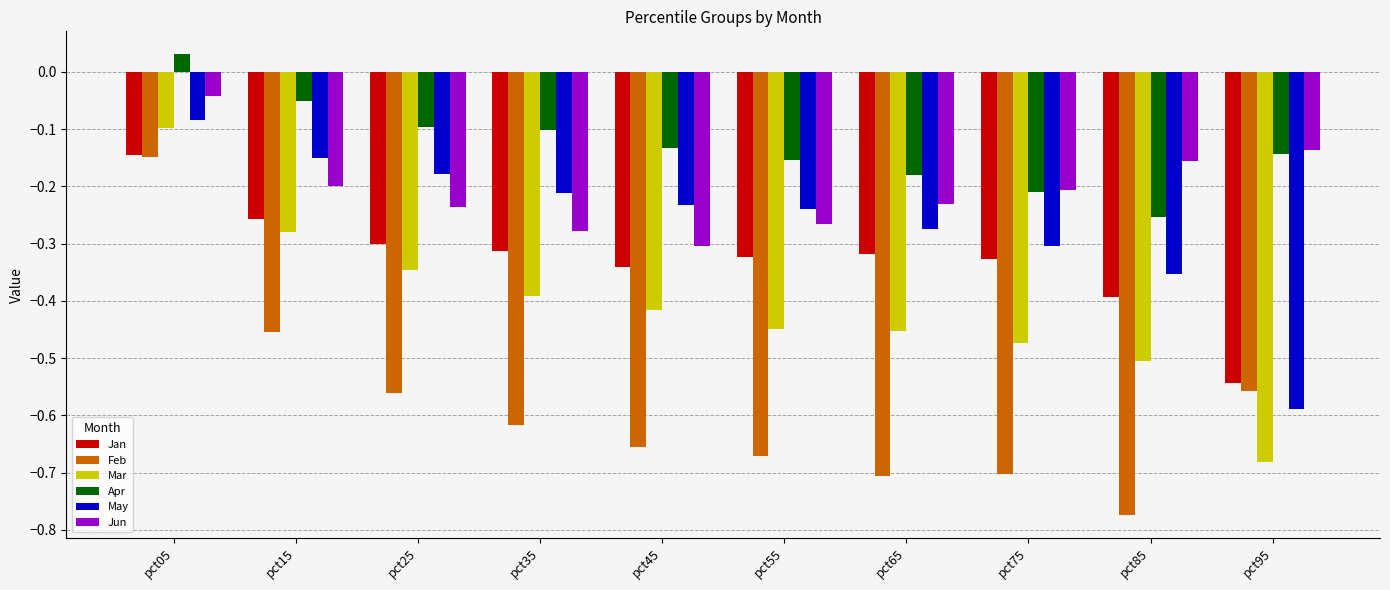

Which series changed the most between pct65 and pct95?

May